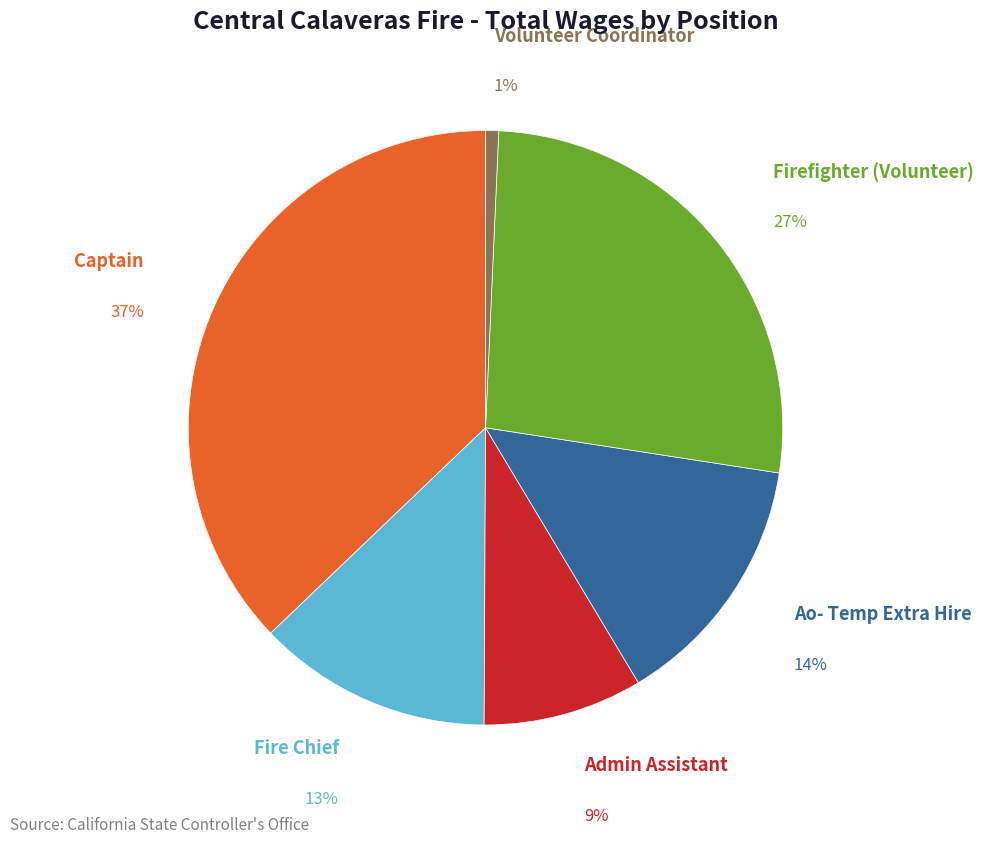

How many segments does this pie chart have?

6